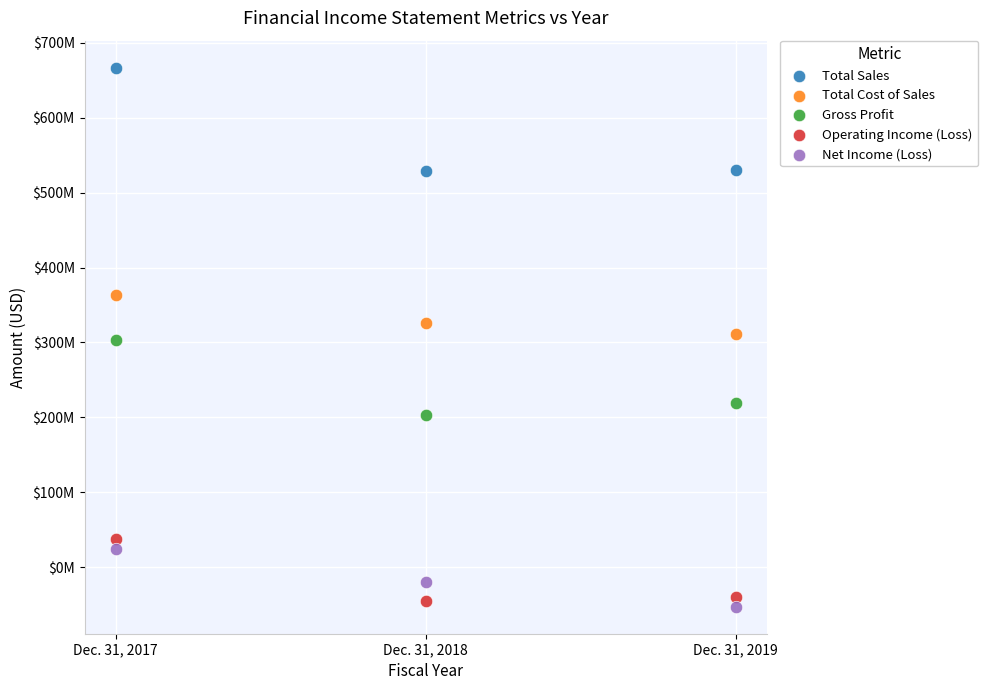

Which series contains the highest Y value?

Total Sales